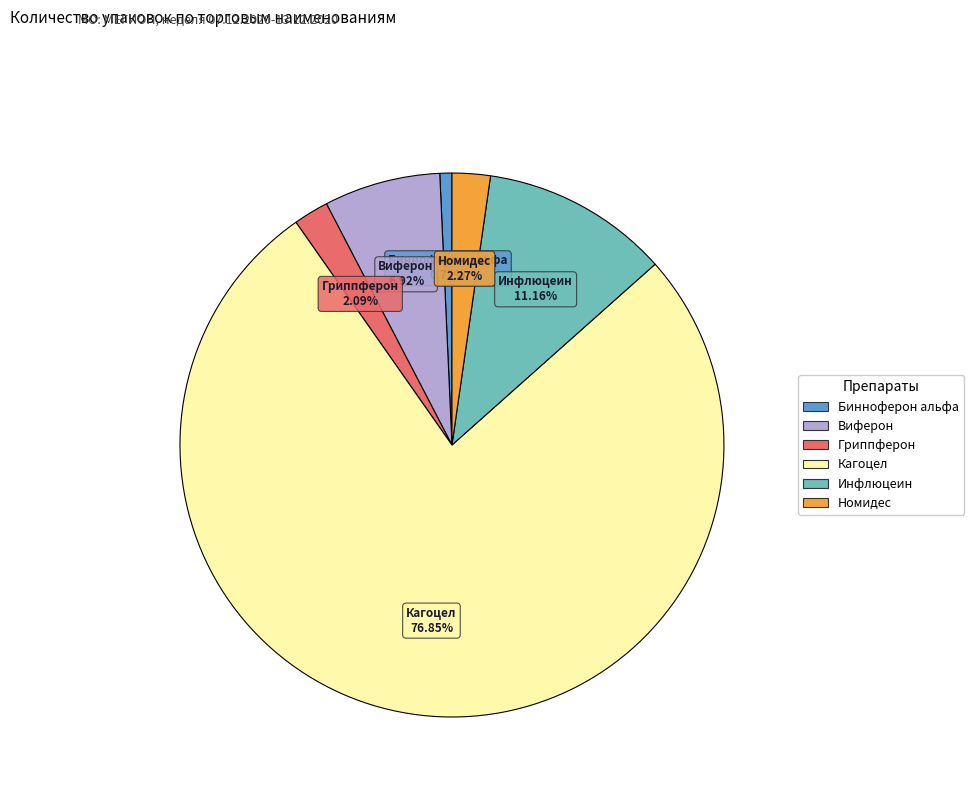

To the nearest percent, what is the difference between the Гриппферон and Бинноферон альфа slice percentages?

1%